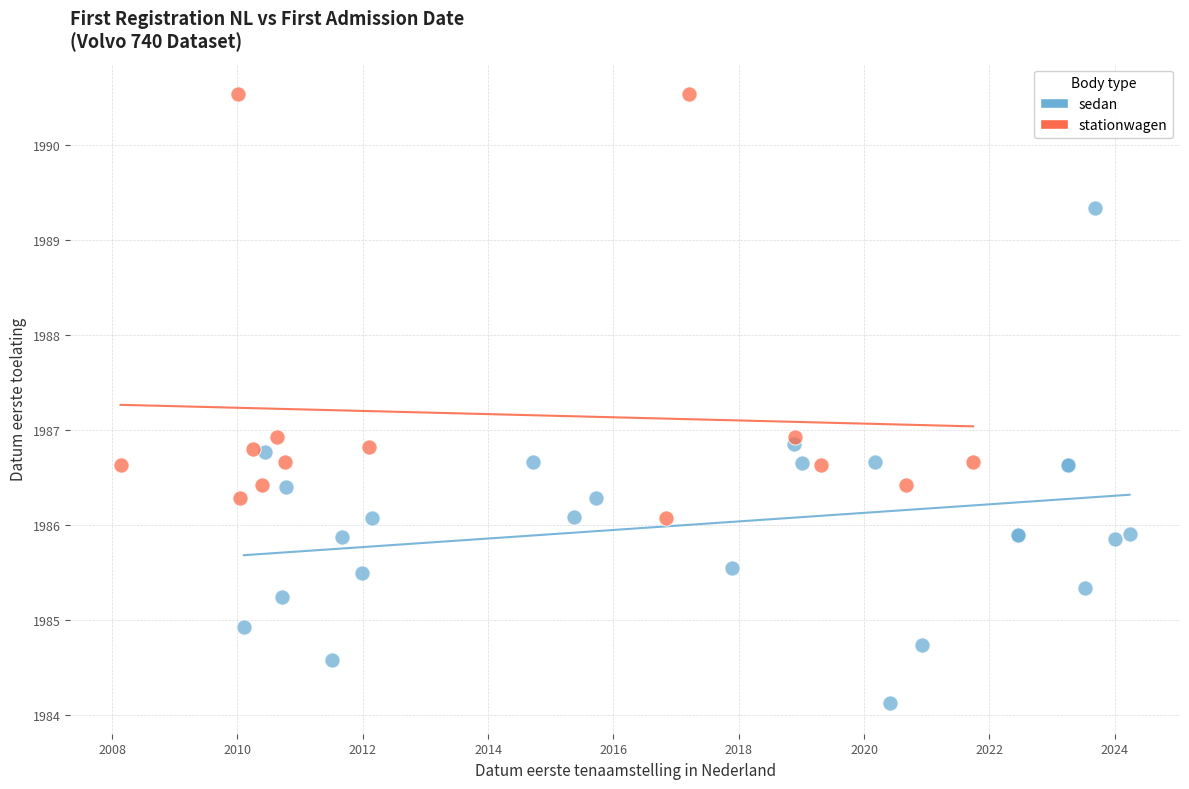

Which series contains the lowest Y value?

sedan